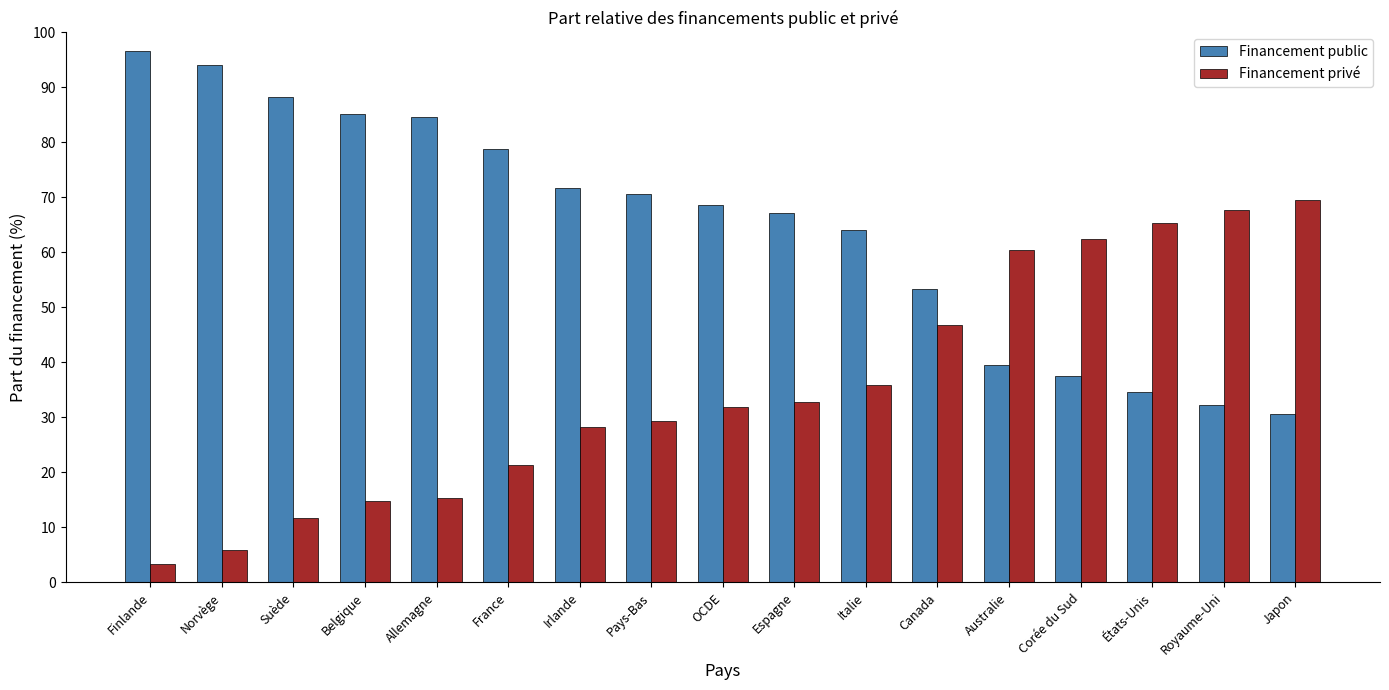

What is the spread (max minus min) of values at Royaume-Uni?

35.4